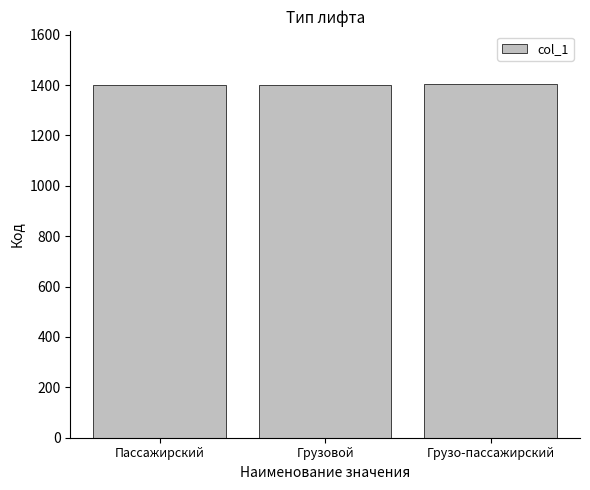

What is the value of the 1st bar from the left?

1401